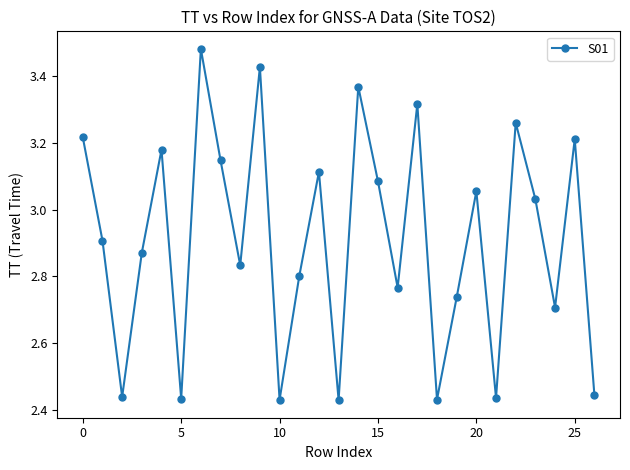

True or false: the data has more than 0 interior local peaks.

True